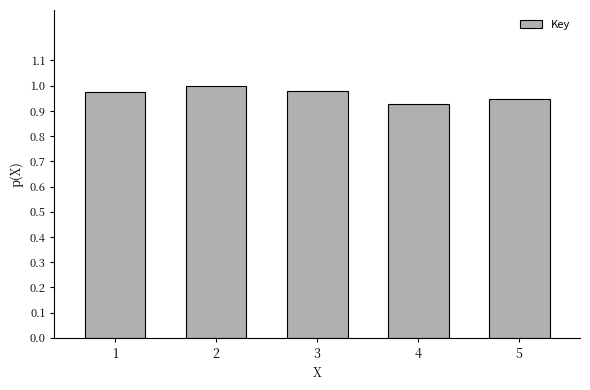

True or false: the data shows 1.7 at 1.

False